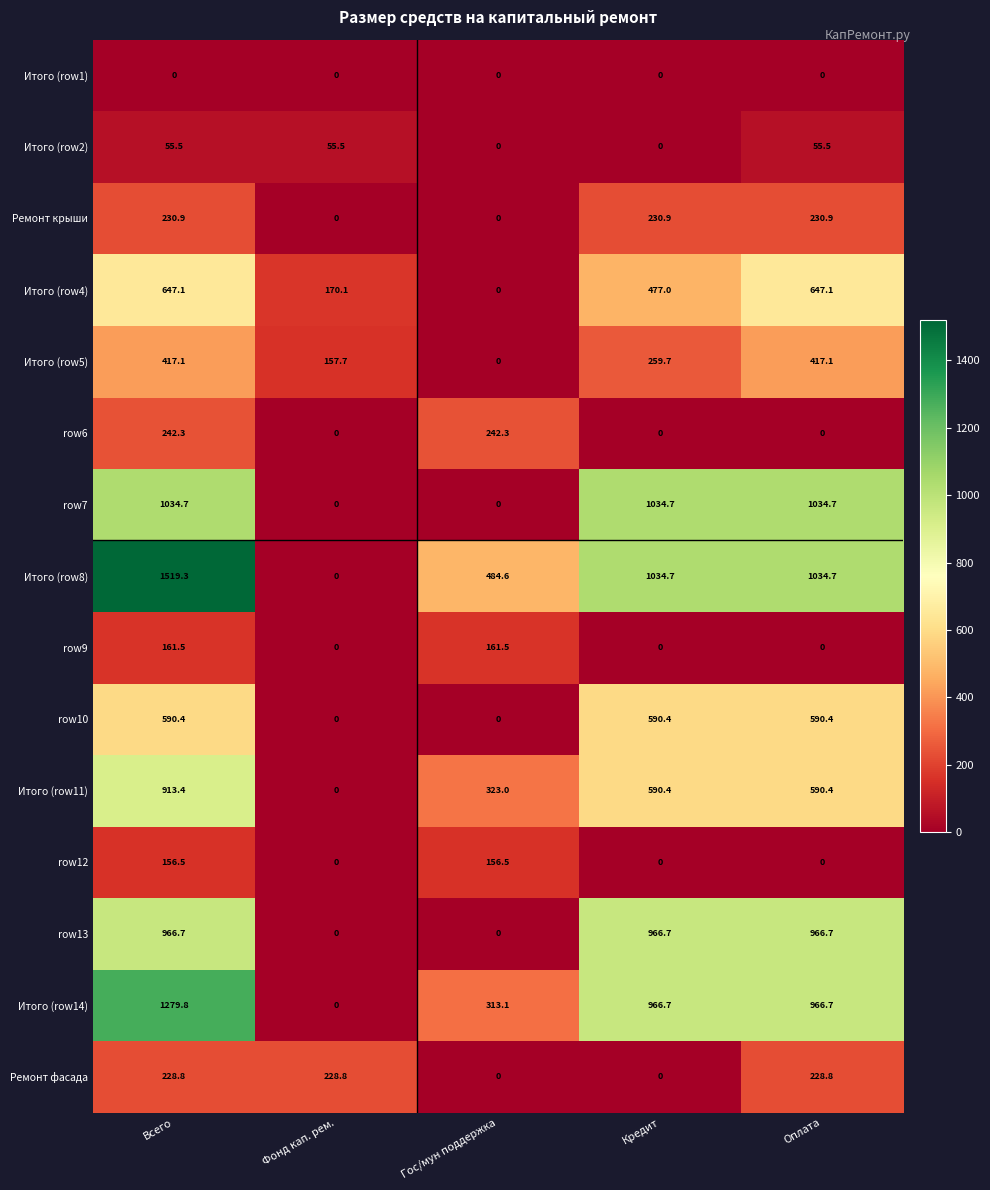

What value does the row7 series have at Оплата?

1034.7